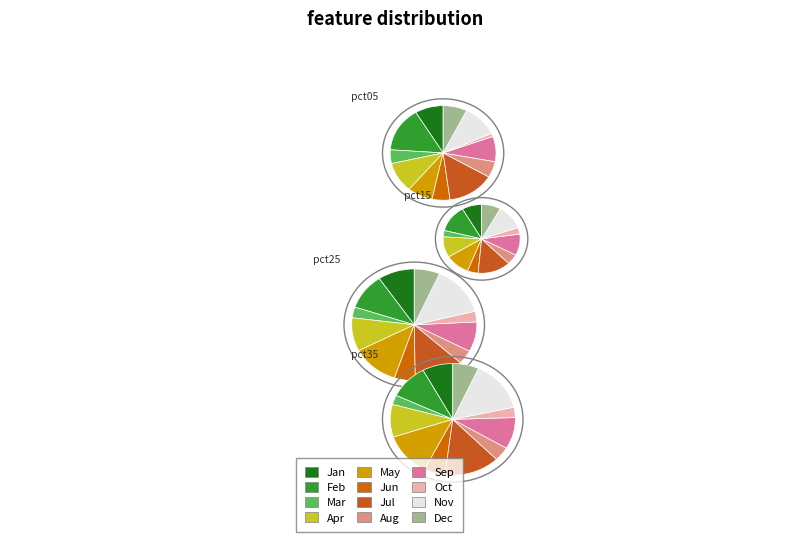

How many segments does this pie chart have?

12